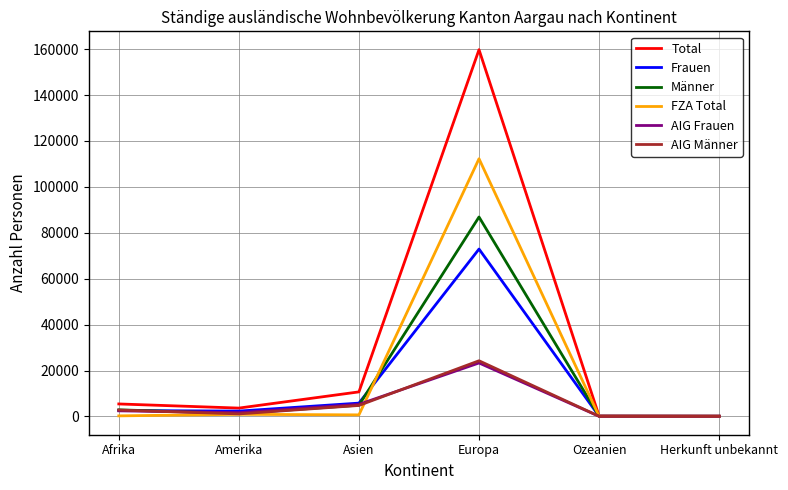

What are all the series names shown in the legend?

Total, Frauen, Männer, FZA Total, AIG Frauen, AIG Männer